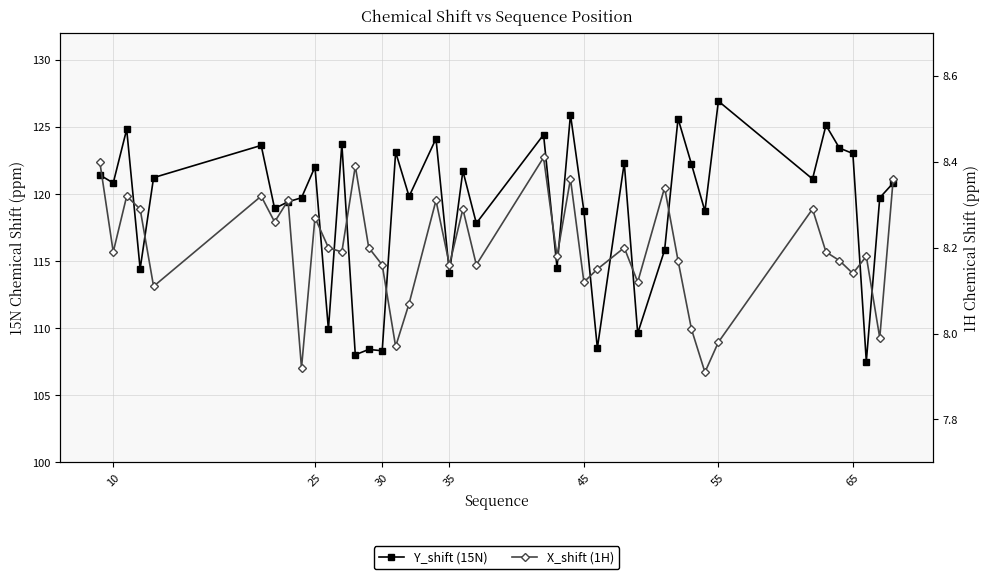

What is the value of the X_shift (1H) point at the 5th from the left?

8.1